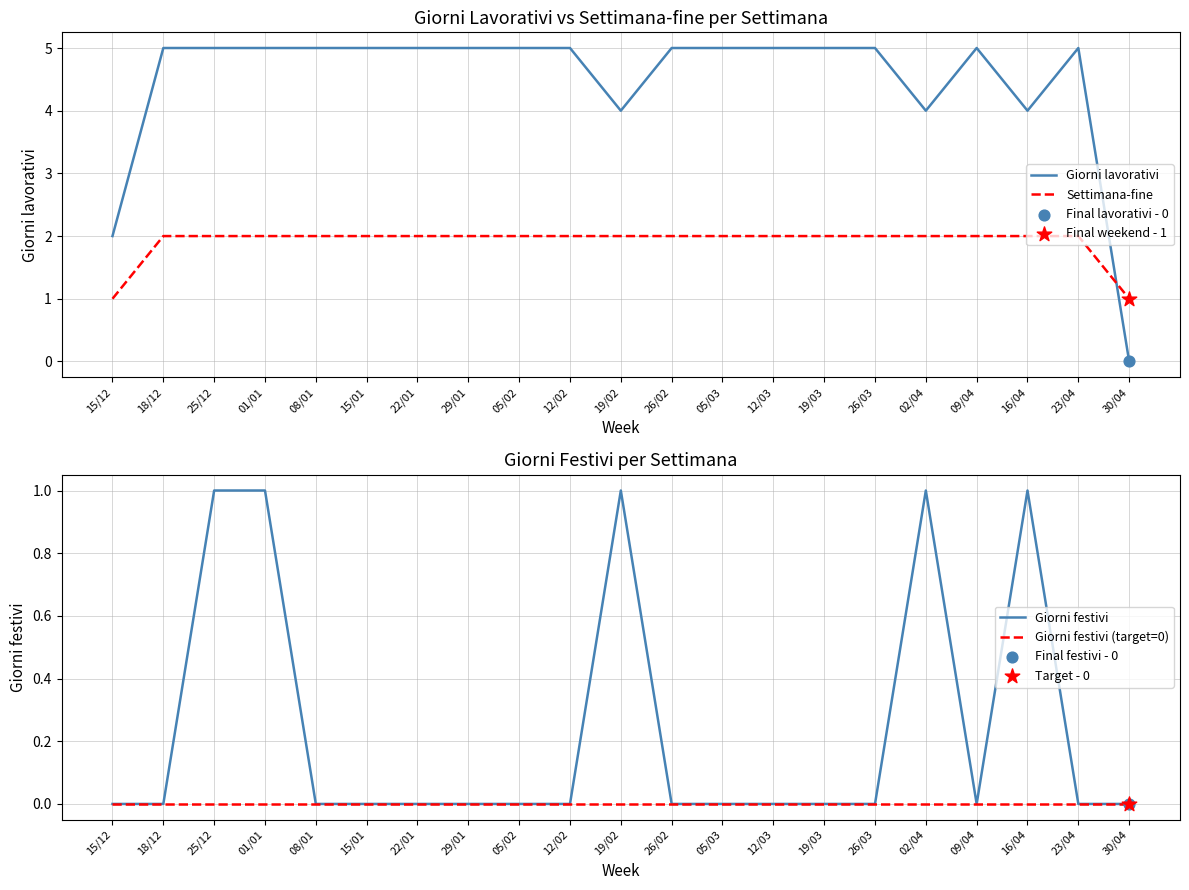

What are all the series names shown in the legend?

Giorni lavorativi, Settimana-fine, Giorni festivi, Giorni festivi (target=0)